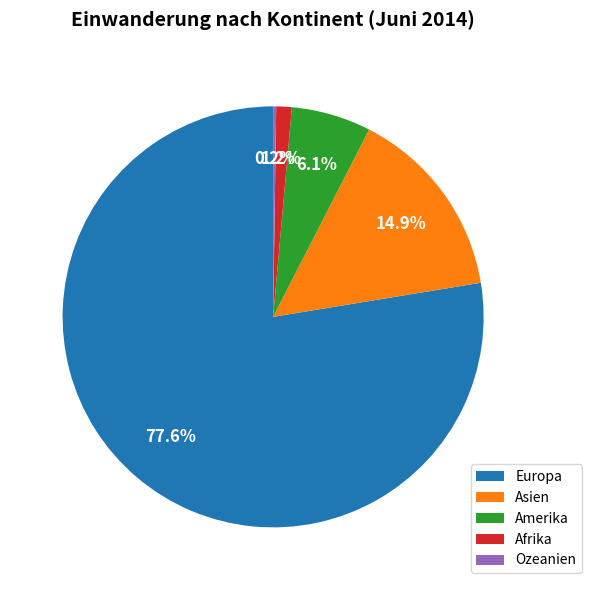

What is the ratio of the value at Amerika to the value at Asien?

0.4